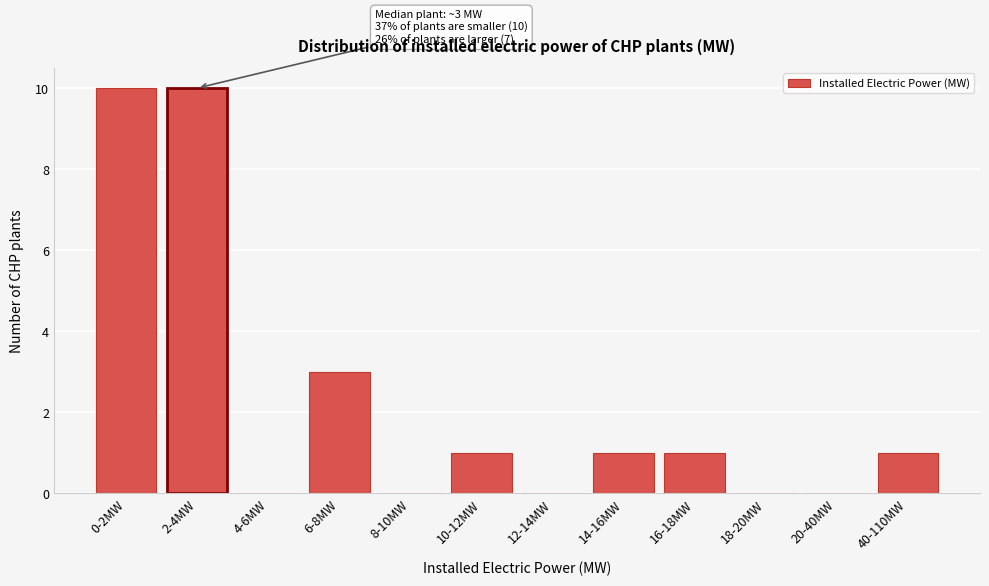

Reading left to right, list all the values displayed in this chart.

0-2MW=10	2-4MW=10	4-6MW=0	6-8MW=3	8-10MW=0	10-12MW=1	12-14MW=0	14-16MW=1	16-18MW=1	18-20MW=0	20-40MW=0	40-110MW=1